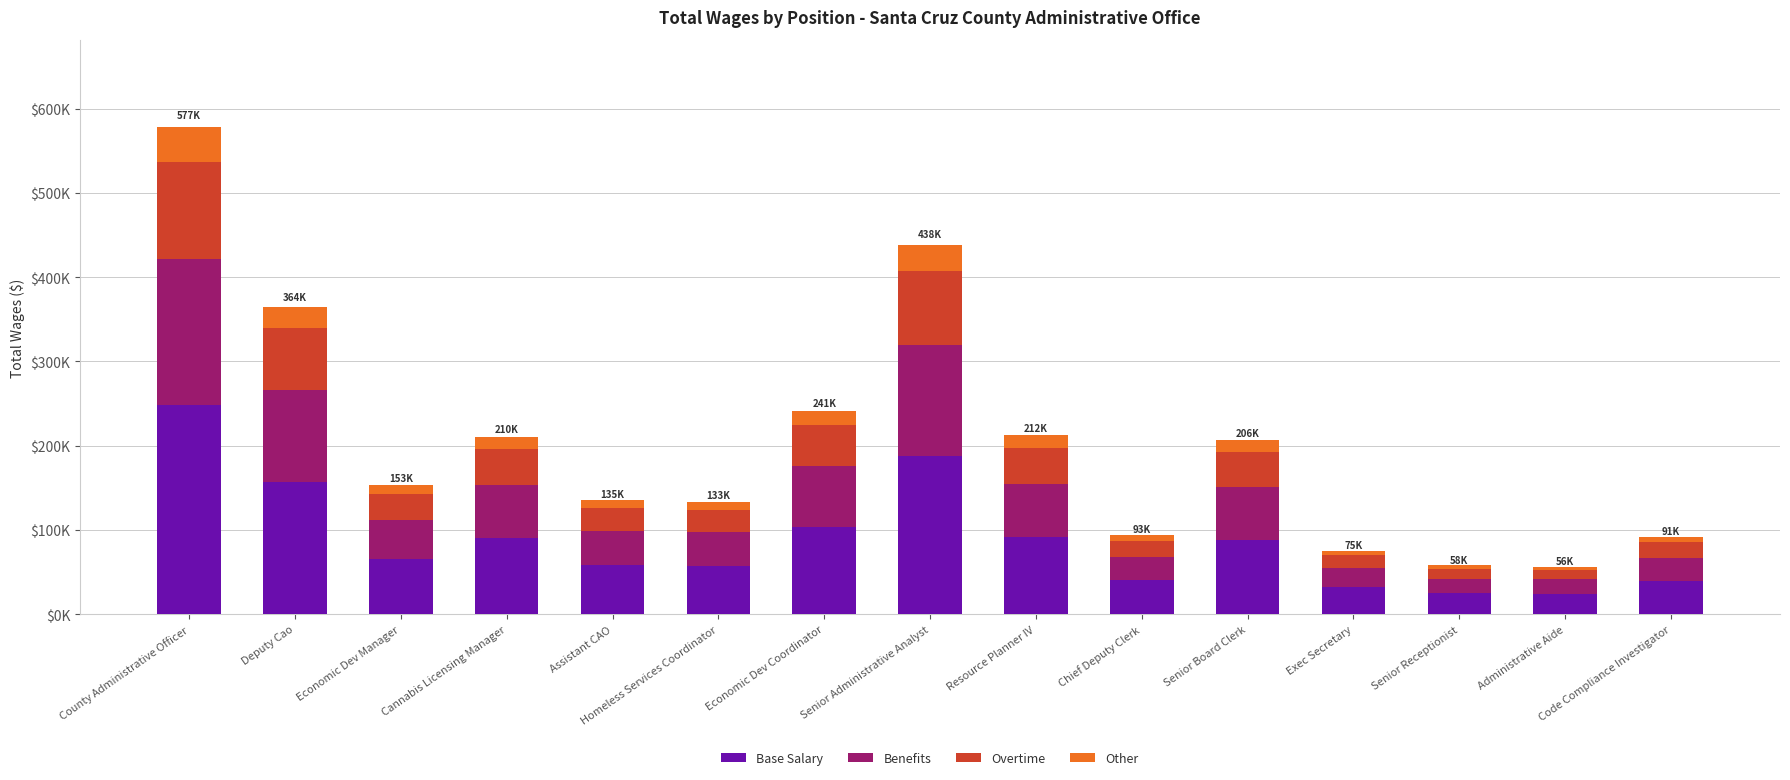

What is the sum of the Base Salary values at Economic Dev Manager and Senior Receptionist?

90983.3